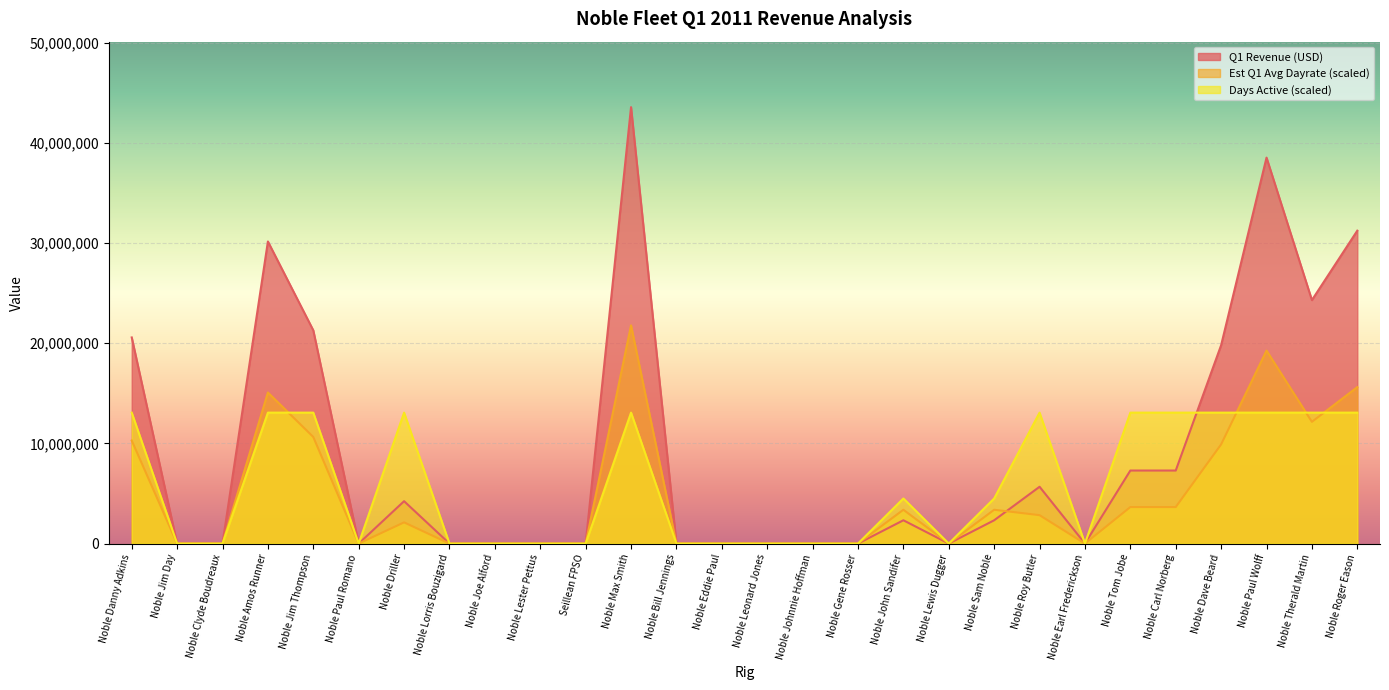

What is the sum of the Days Active values at Noble Lewis Dugger and Noble Driller?

13068000